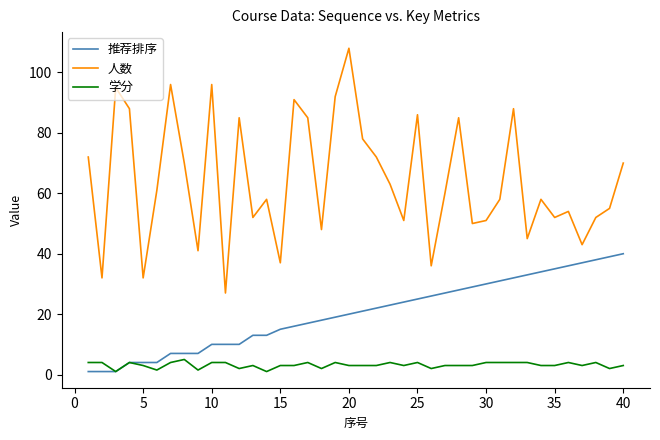

What is the maximum value shown in the chart?

108.0